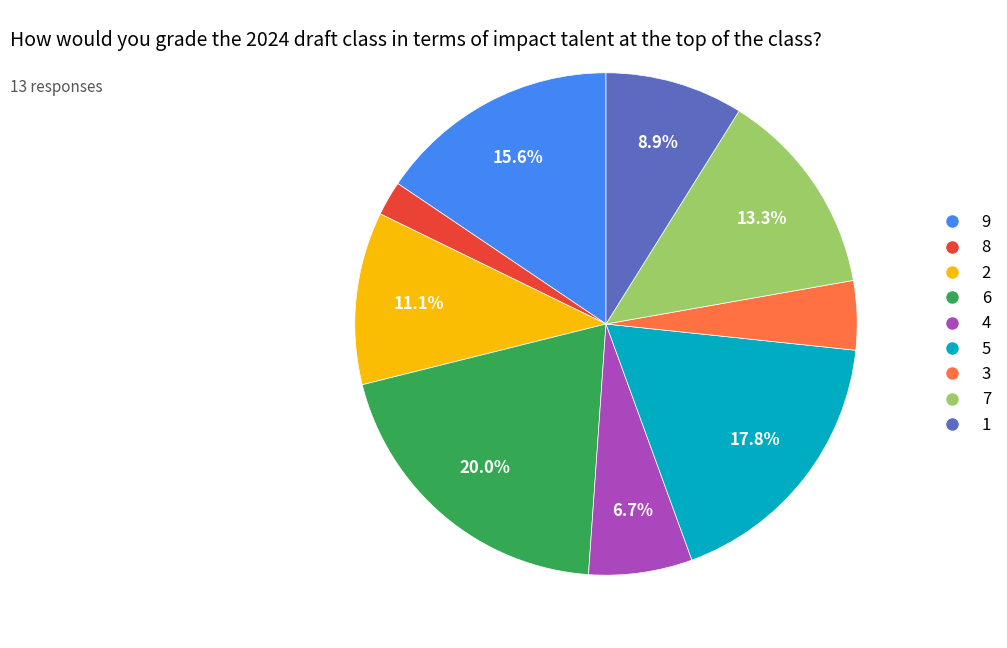

Do 6 and 4 together represent more than half of the pie?

No